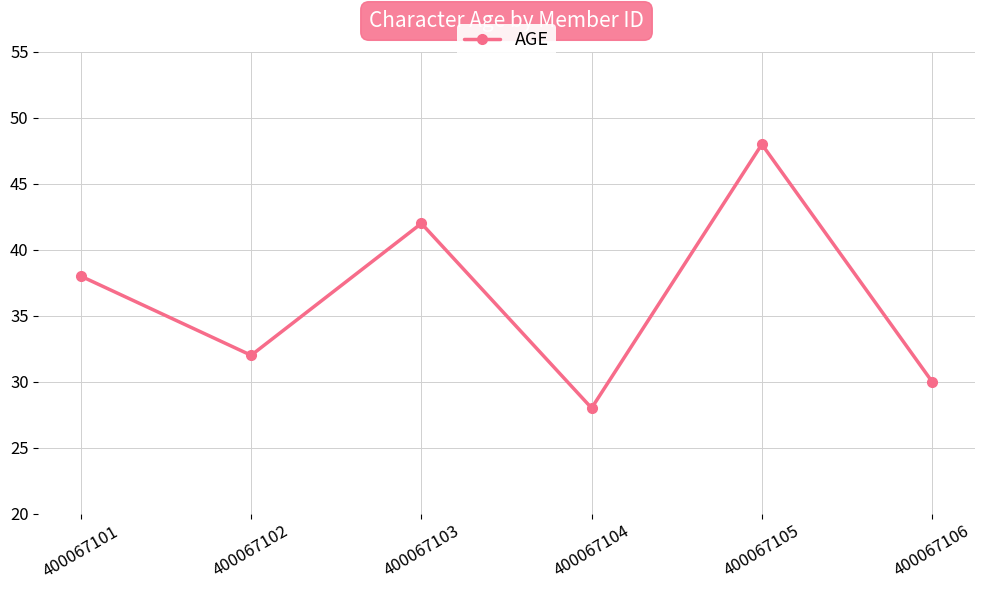

What is the sum of all values?

218